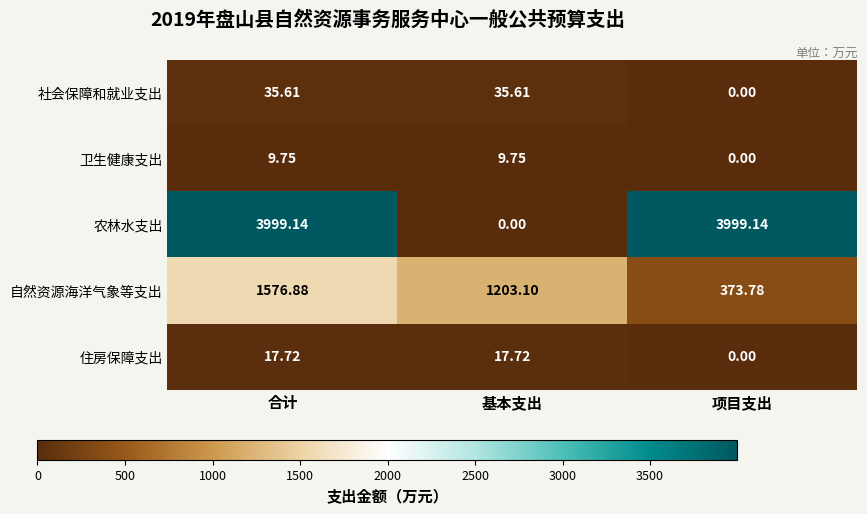

How many data points in 农林水支出 are less than 3999?

1